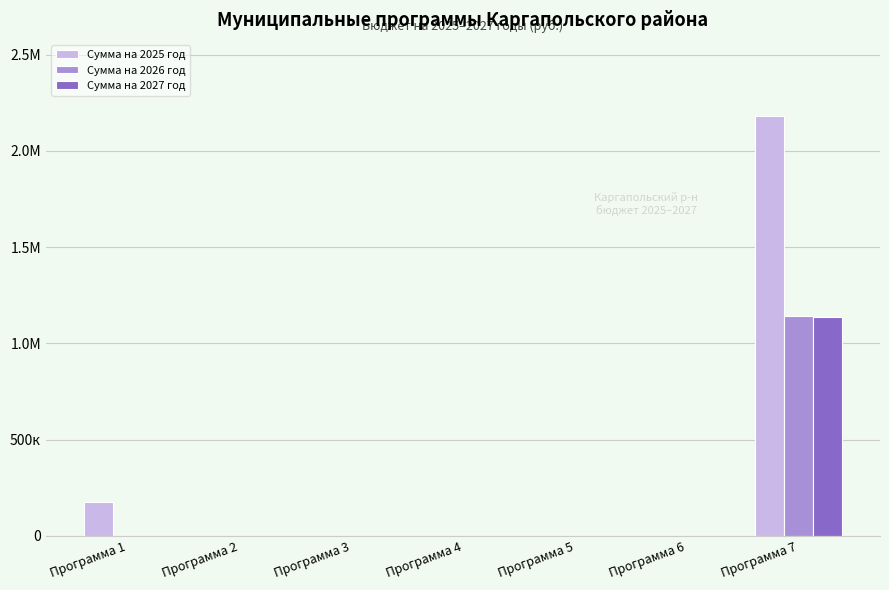

What is the value of the Сумма на 2025 год bar at the 7th from the left?

2184081.7